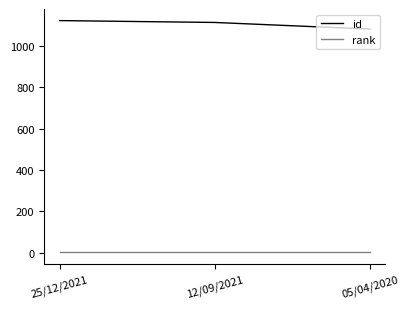

Is it true that id equals 1122 at 25/12/2021?

True